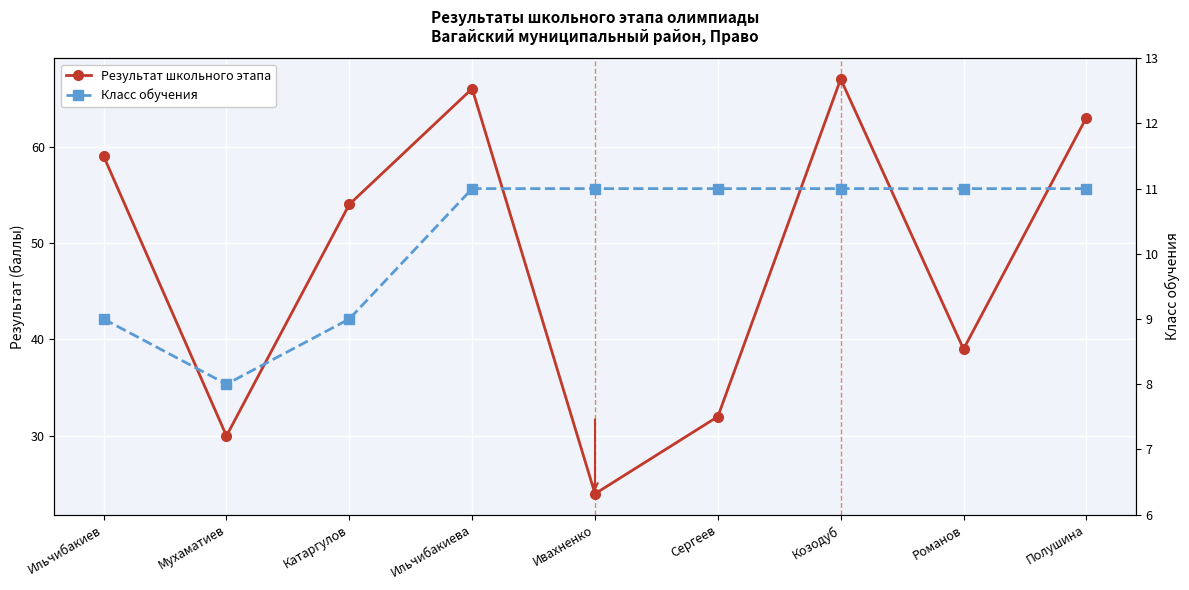

What is the difference between the second highest and second lowest values in the Результат школьного этапа series?

36